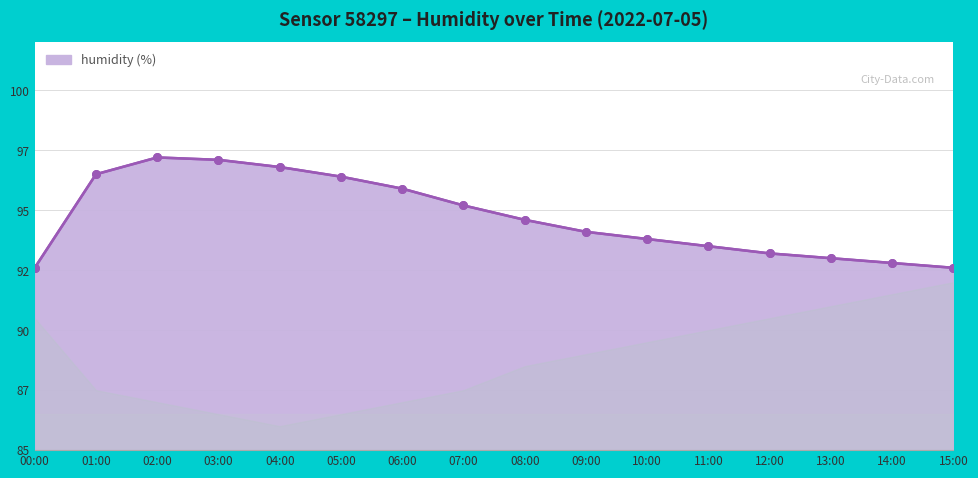

Which has a higher value, 08:00 or 05:00?

05:00